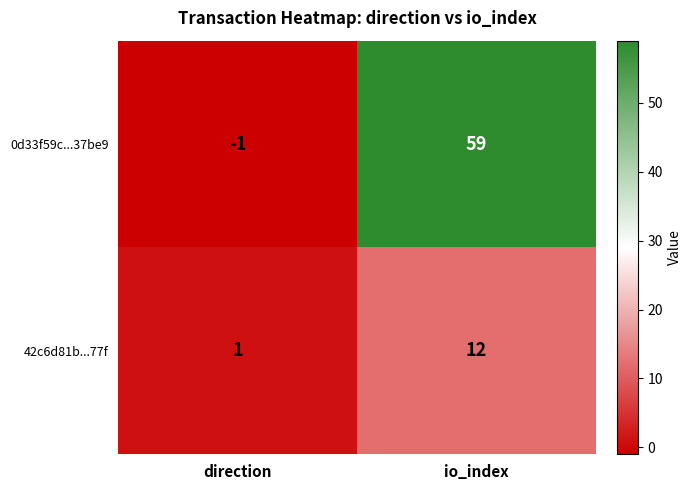

What is the greatest value displayed?

59